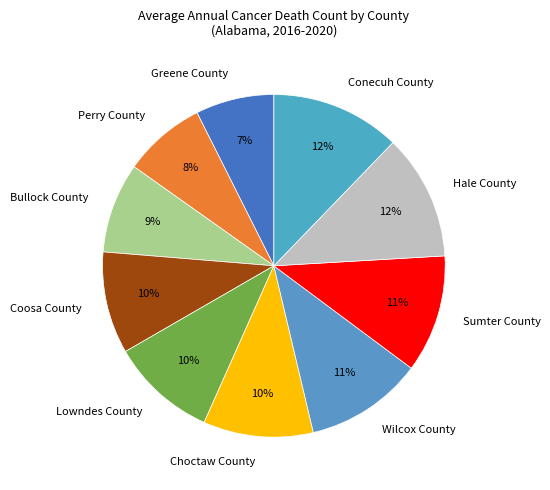

Does any single category account for the majority?

No